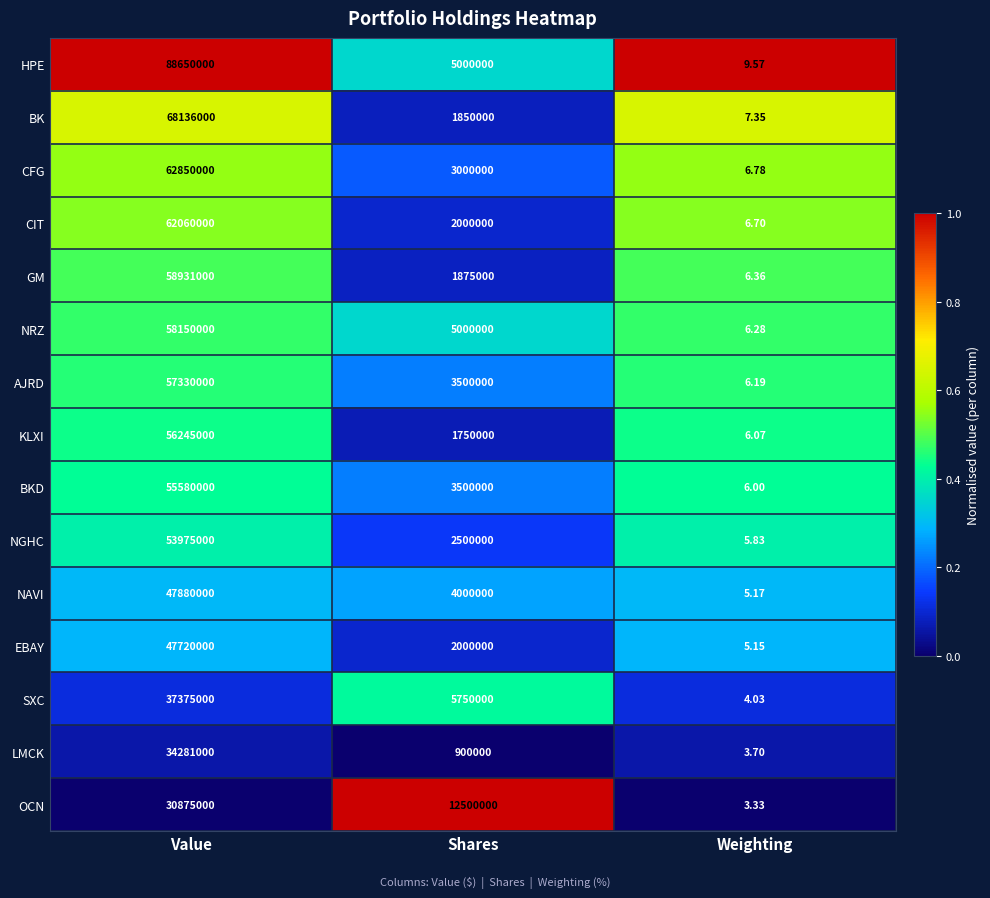

At which category is the sum across all series the highest?

Value